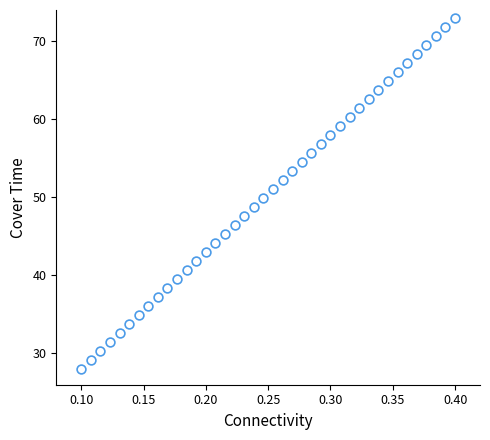

What is the range of Y values (max minus min)?

45.0